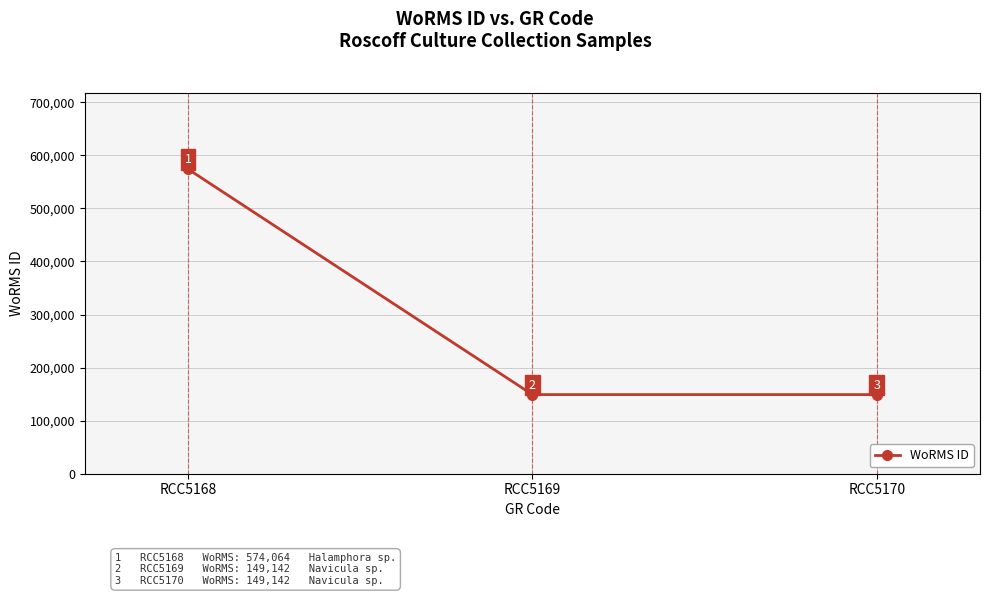

True or false: the data shows 149142 at RCC5170.

True